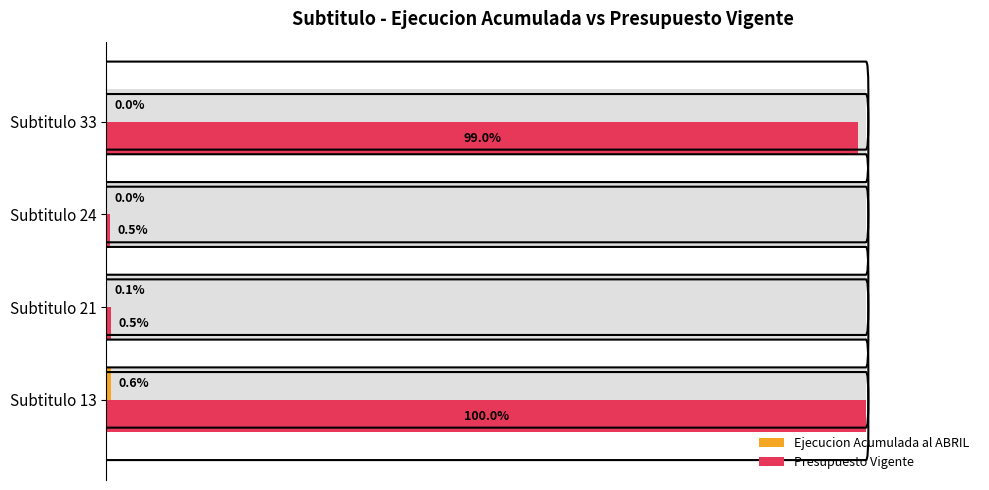

What is the difference between the maximum and second lowest values in the Presupuesto Vigente series?

99.5